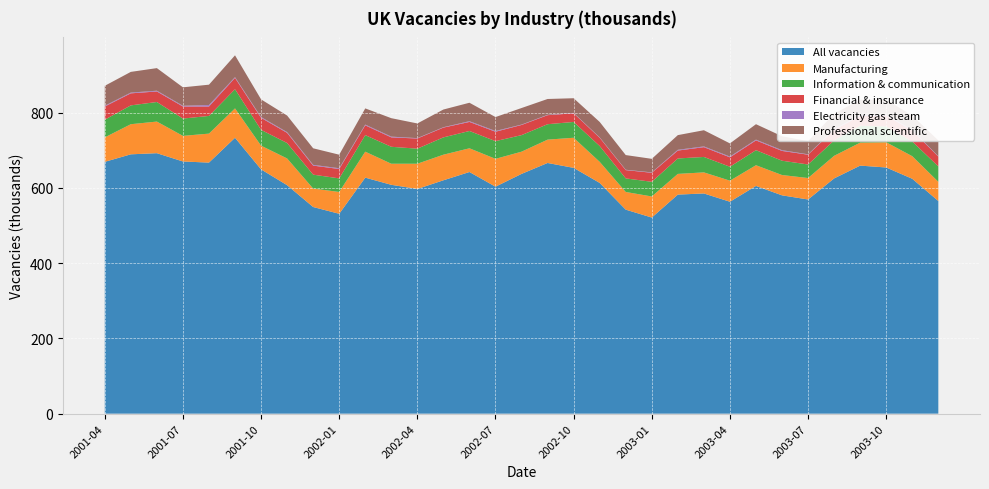

Reading right to left, what are all the values shown in this chart?

All vacancies: 2003-12=565	2003-11=624	2003-10=654	2003-09=659	2003-08=625	2003-07=569	2003-06=580	2003-05=605	2003-04=563	2003-03=585	2003-02=582	2003-01=521	2002-12=542	2002-11=613	2002-10=653	2002-09=666	2002-08=637	2002-07=603	2002-06=642	2002-05=620	2002-04=597	2002-03=608	2002-02=627	2002-01=531	2001-12=549	2001-11=607	2001-10=649	2001-09=733	2001-08=667	2001-07=670	2001-06=692	2001-05=689	2001-04=669
Manufacturing: 2003-12=51	2003-11=60	2003-10=67	2003-09=61	2003-08=60	2003-07=57	2003-06=54	2003-05=55	2003-04=56	2003-03=56	2003-02=55	2003-01=56	2002-12=47	2002-11=56	2002-10=80	2002-09=62	2002-08=59	2002-07=74	2002-06=63	2002-05=68	2002-04=67	2002-03=56	2002-02=69	2002-01=58	2001-12=49	2001-11=71	2001-10=63	2001-09=78	2001-08=77	2001-07=68	2001-06=84	2001-05=80	2001-04=65
Information & communication: 2003-12=41	2003-11=39	2003-10=42	2003-09=45	2003-08=41	2003-07=36	2003-06=38	2003-05=40	2003-04=37	2003-03=41	2003-02=41	2003-01=39	2002-12=36	2002-11=42	2002-10=42	2002-09=41	2002-08=44	2002-07=47	2002-06=46	2002-05=46	2002-04=40	2002-03=45	2002-02=44	2002-01=36	2001-12=37	2001-11=41	2001-10=42	2001-09=51	2001-08=47	2001-07=46	2001-06=52	2001-05=50	2001-04=47
Financial & insurance: 2003-12=26	2003-11=29	2003-10=29	2003-09=26	2003-08=28	2003-07=26	2003-06=26	2003-05=26	2003-04=25	2003-03=26	2003-02=21	2003-01=24	2002-12=22	2002-11=22	2002-10=23	2002-09=24	2002-08=27	2002-07=25	2002-06=24	2002-05=26	2002-04=27	2002-03=25	2002-02=26	2002-01=25	2001-12=24	2001-11=27	2001-10=32	2001-09=30	2001-08=25	2001-07=32	2001-06=28	2001-05=32	2001-04=35
Electricity gas steam: 2003-12=1	2003-11=2	2003-10=2	2003-09=2	2003-08=2	2003-07=1	2003-06=2	2003-05=2	2003-04=2	2003-03=2	2003-02=2	2003-01=1	2002-12=1	2002-11=1	2002-10=1	2002-09=1	2002-08=1	2002-07=2	2002-06=2	2002-05=1	2002-04=1	2002-03=2	2002-02=2	2002-01=2	2001-12=2	2001-11=2	2001-10=2	2001-09=2	2001-08=4	2001-07=2	2001-06=2	2001-05=2	2001-04=2
Professional scientific: 2003-12=42	2003-11=38	2003-10=40	2003-09=41	2003-08=41	2003-07=35	2003-06=37	2003-05=41	2003-04=35	2003-03=43	2003-02=39	2003-01=36	2002-12=39	2002-11=41	2002-10=39	2002-09=42	2002-08=44	2002-07=37	2002-06=49	2002-05=47	2002-04=39	2002-03=49	2002-02=43	2002-01=36	2001-12=44	2001-11=44	2001-10=47	2001-09=58	2001-08=54	2001-07=49	2001-06=60	2001-05=55	2001-04=53